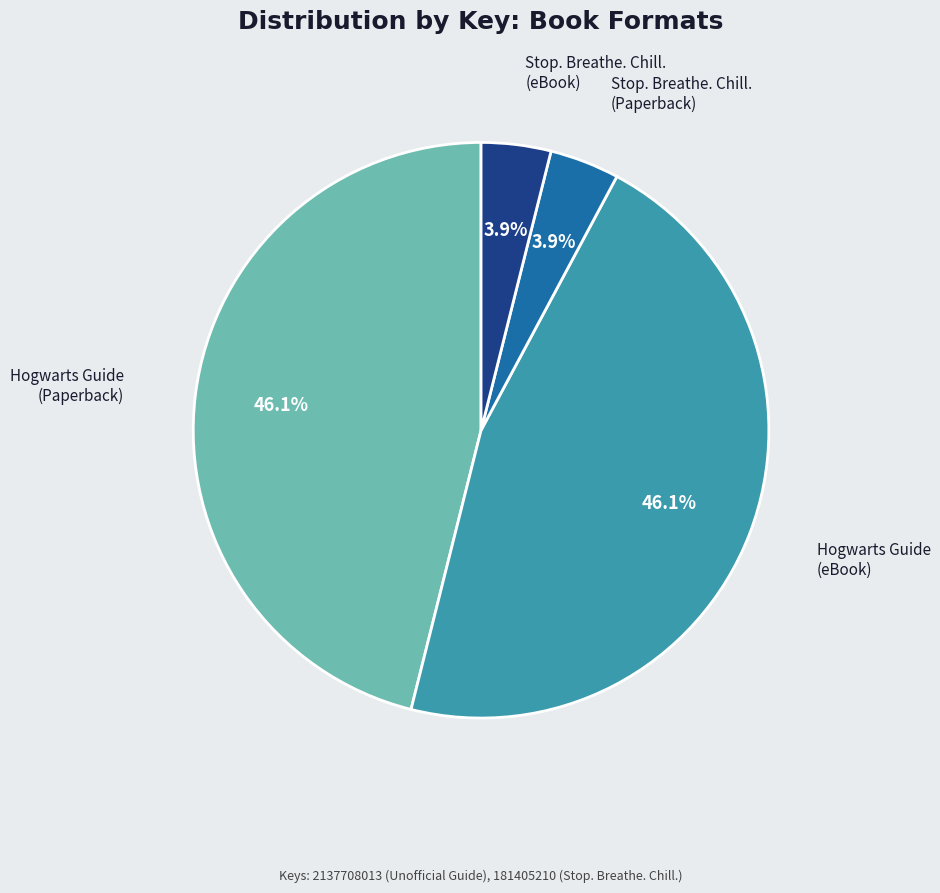

How many slices are in this pie chart?

4